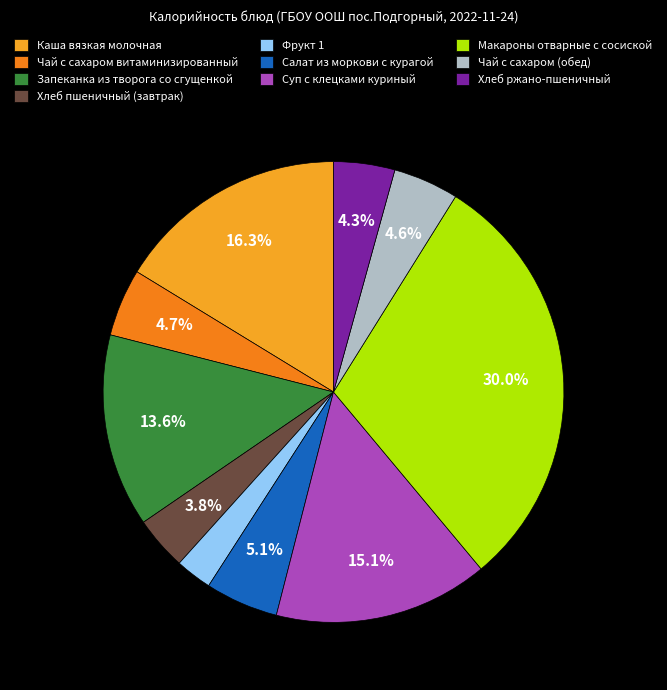

What portion of the pie excludes Хлеб ржано-пшеничный?

95.7%